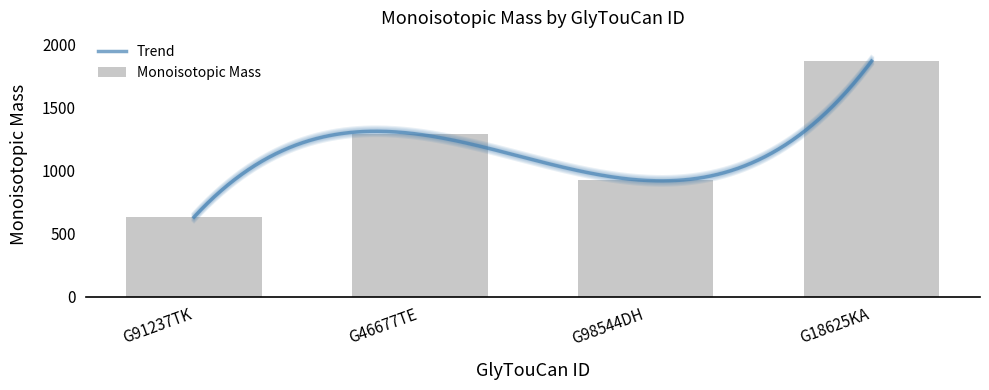

Rank the categories by value from lowest to highest.

G91237TK, G98544DH, G46677TE, G18625KA